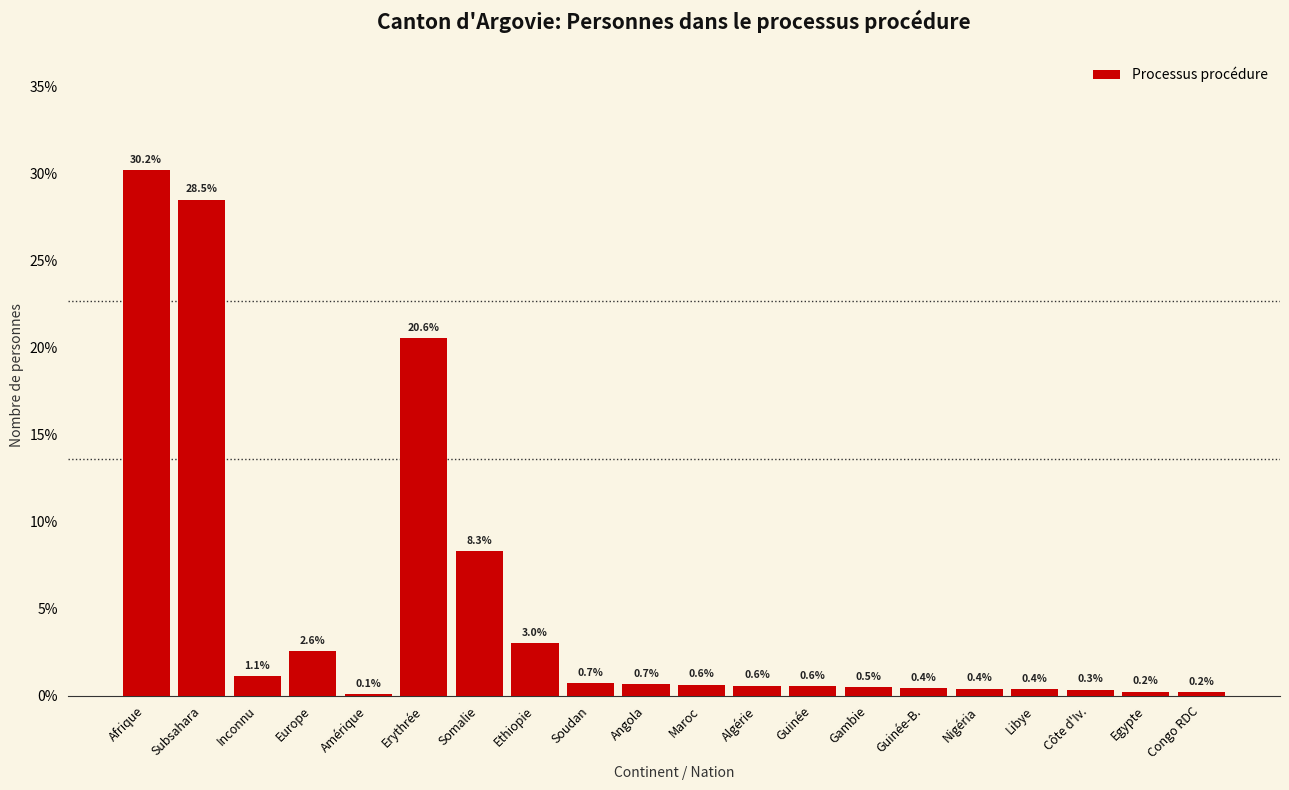

Reading left to right, what are all the values shown in this chart?

Afrique=30.2	Subsahara=28.5	Inconnu=1.1	Europe=2.6	Amérique=0.1	Erythrée=20.6	Somalie=8.3	Ethiopie=3.0	Soudan=0.7	Angola=0.7	Maroc=0.6	Algérie=0.6	Guinée=0.6	Gambie=0.5	Guinée-B.=0.4	Nigéria=0.4	Libye=0.4	Côte d'Iv.=0.3	Egypte=0.2	Congo RDC=0.2